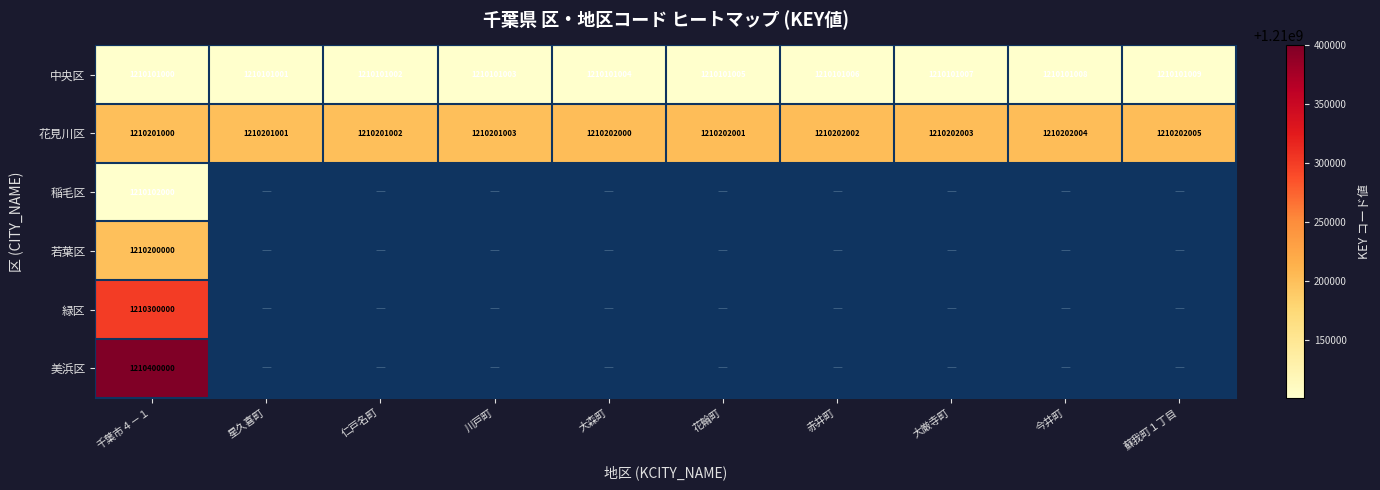

What is the minimum value for 中央区?

1210101000